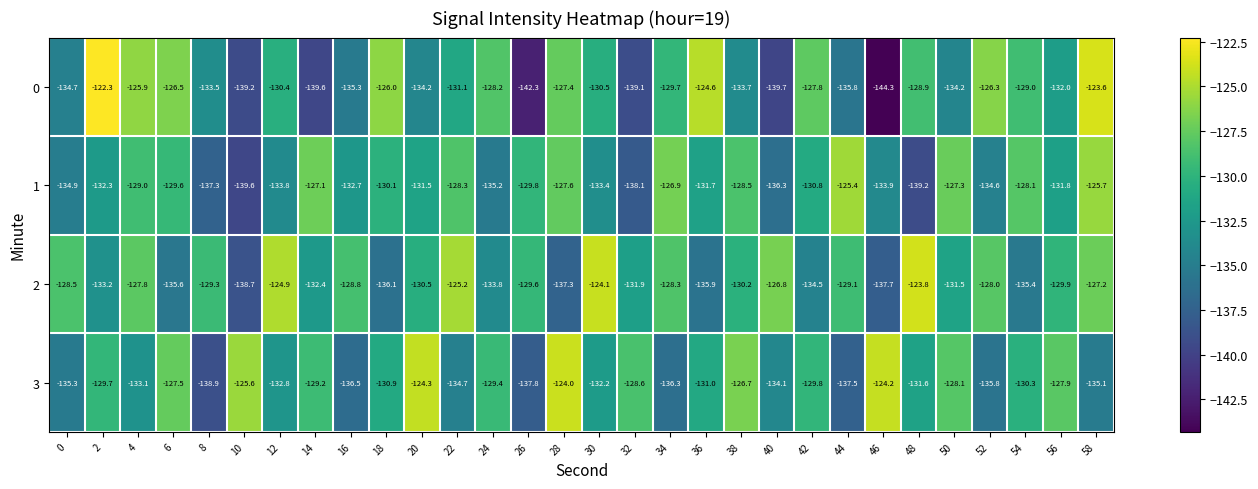

What is the average value of the 0 series?

-131.9